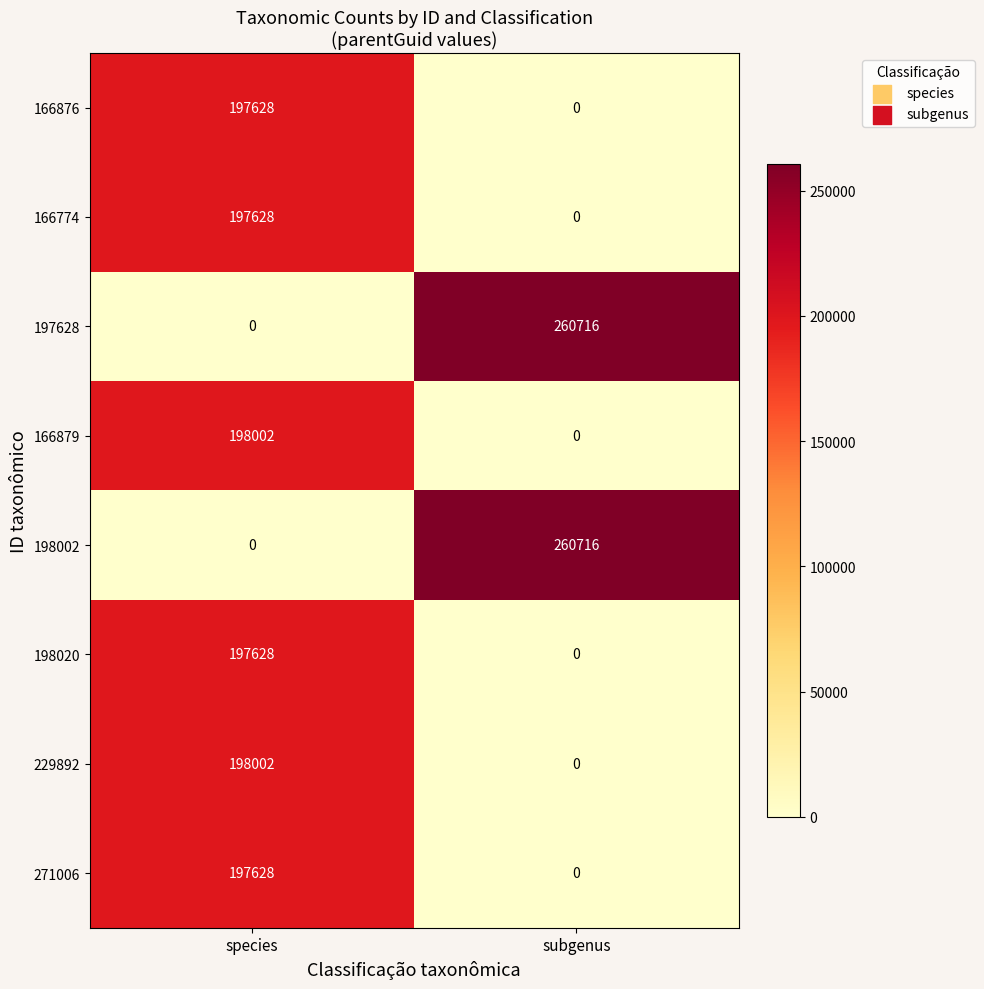

Rank the categories by 197628 value from highest to lowest.

subgenus, species